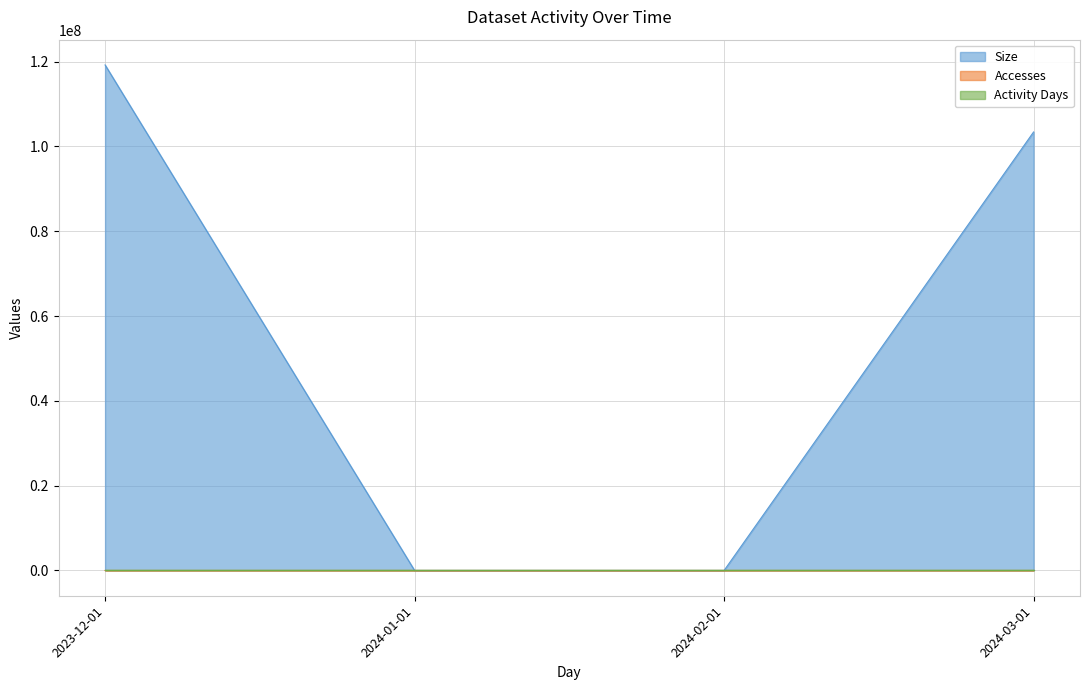

What is the label of the 3rd point from the left?

2024-02-01